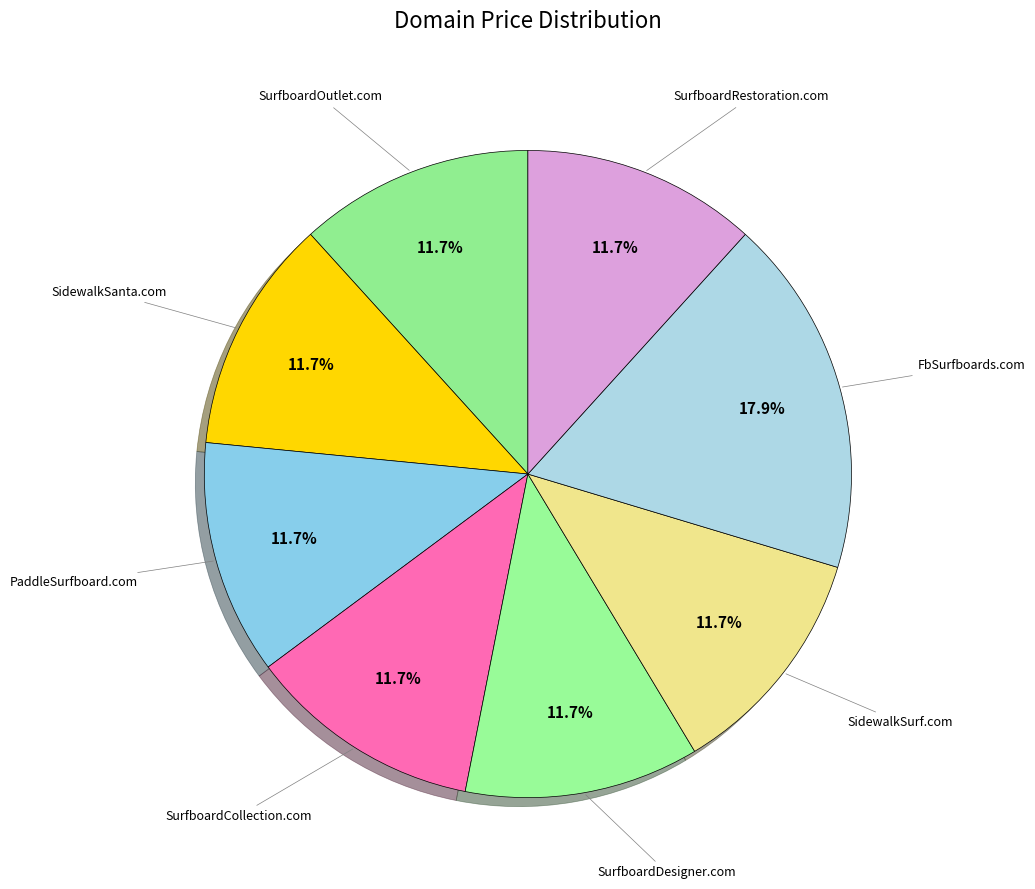

To the nearest percent, what is the difference between the largest and smallest slice percentages?

6%